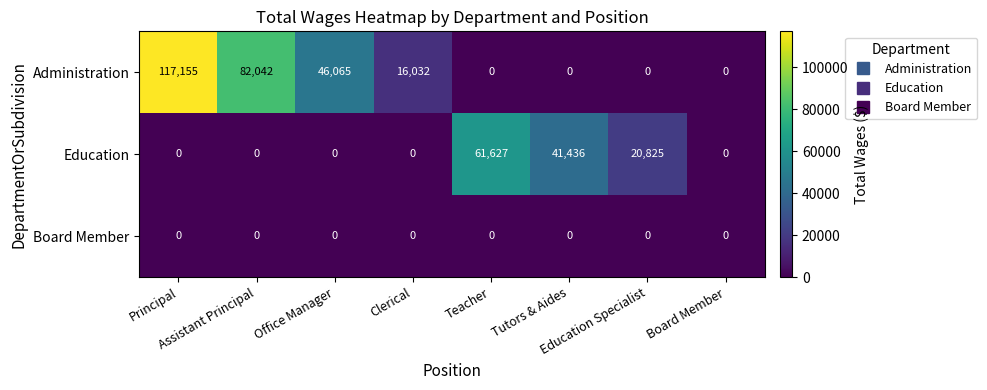

What is the difference between the maximum and second lowest values in the Education series?

61627